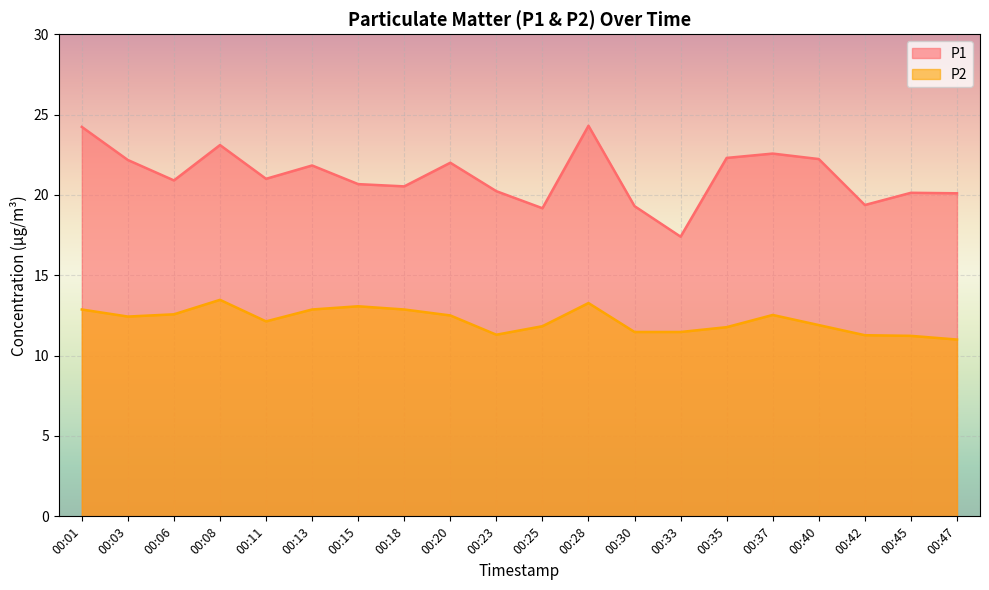

Between 00:45 and 00:30, which is larger?

00:45